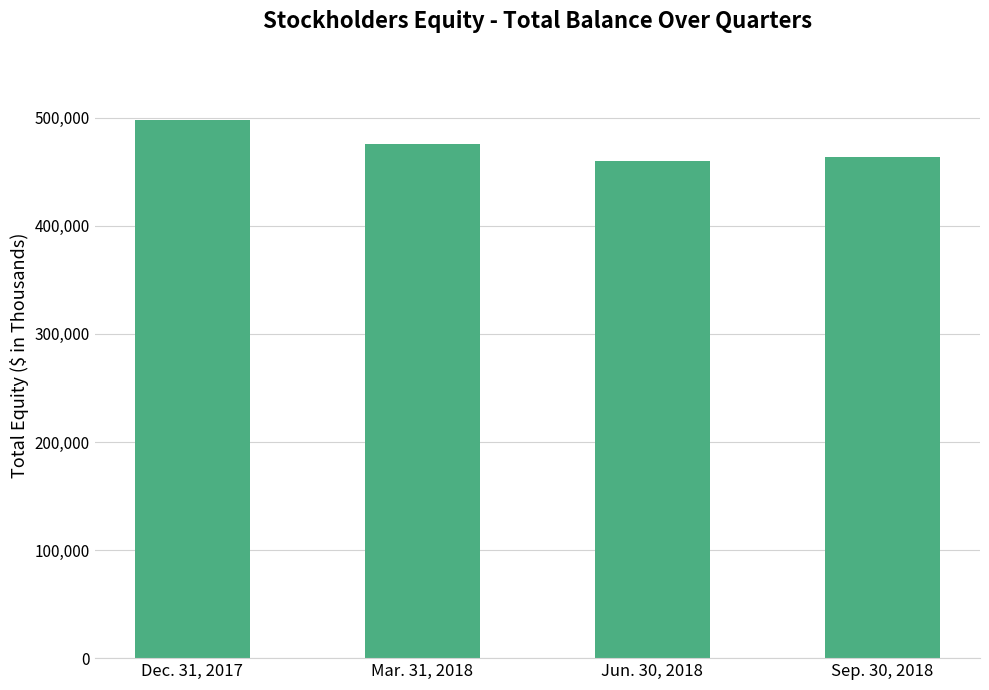

Reading left to right, list all the values displayed in this chart.

497911	475736	459627	463601